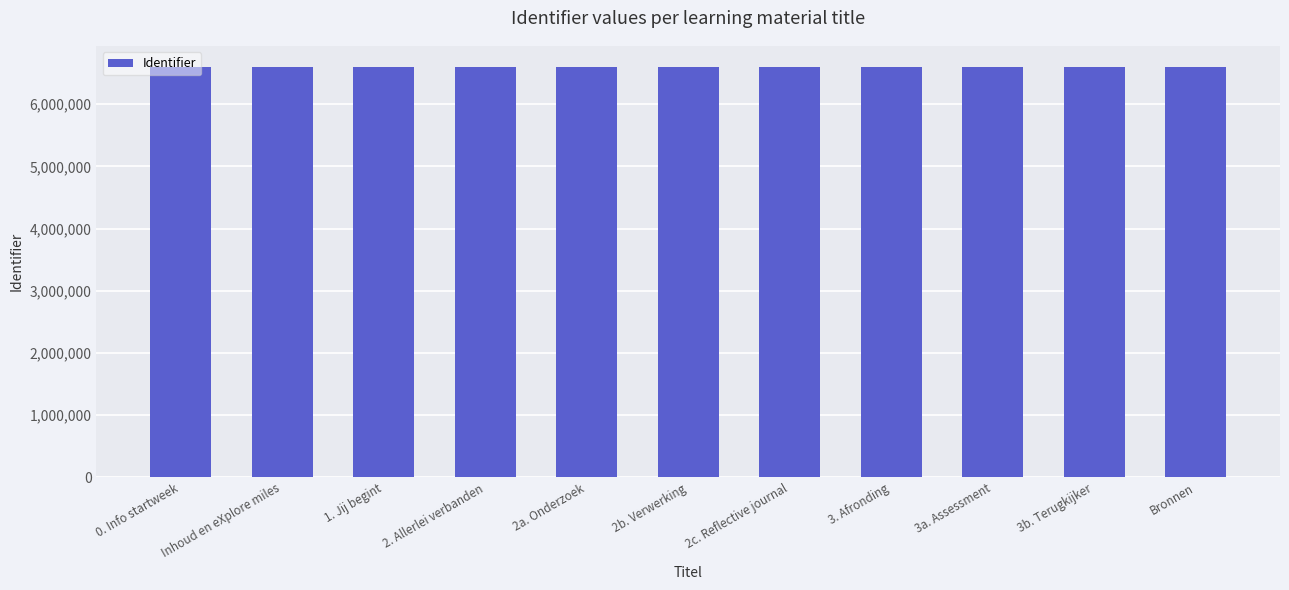

What is the label of the 1st bar from the left?

0. Info startweek